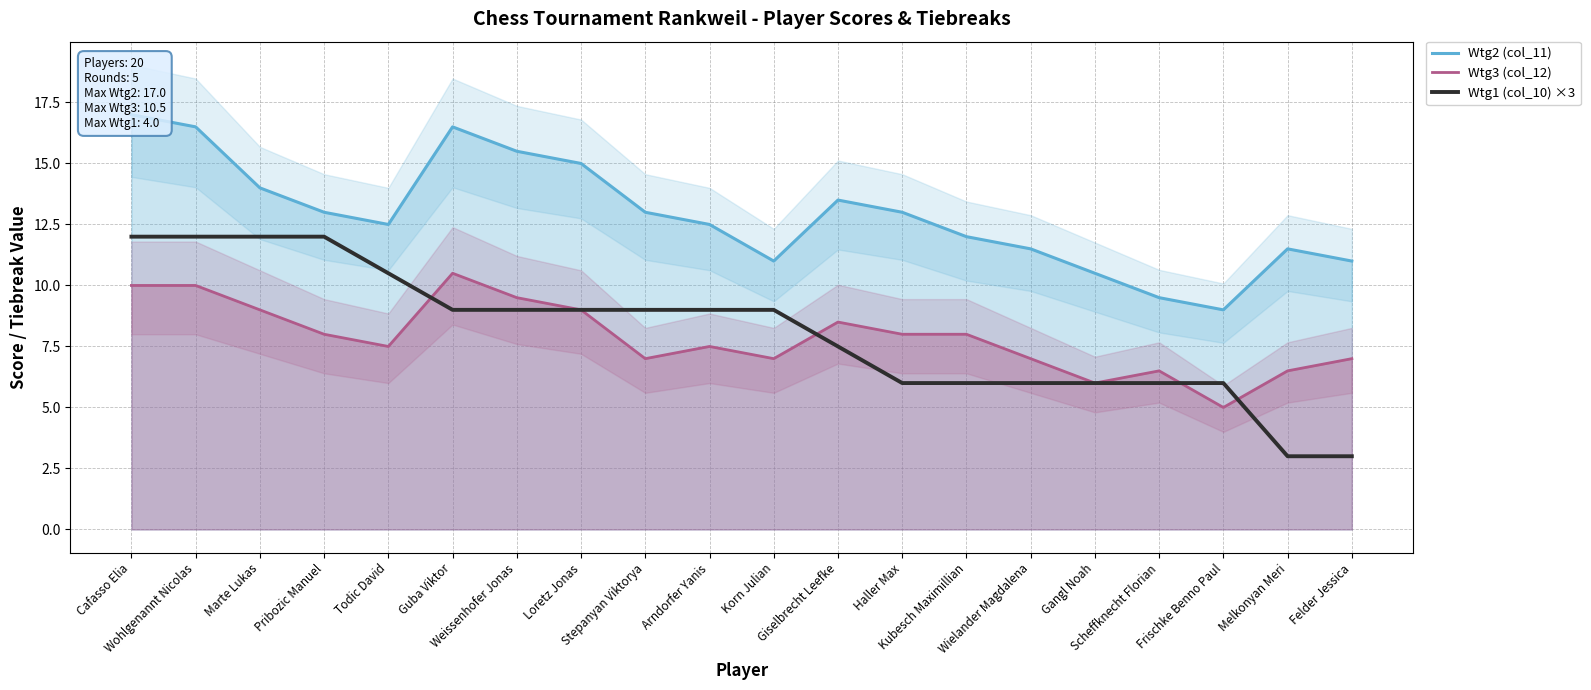

What position from the left is Gangl Noah?

16